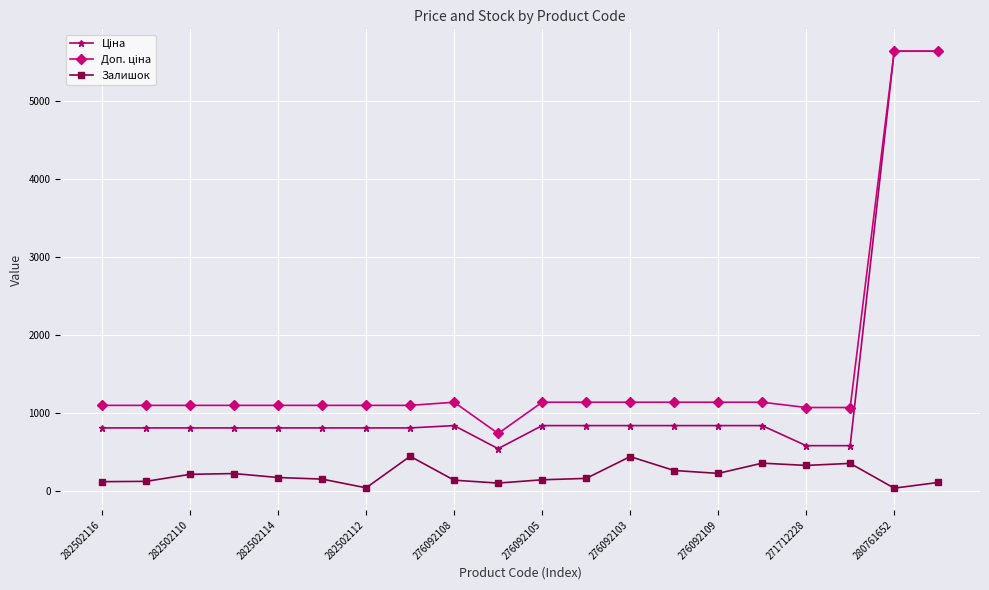

What is the value of the Залишок point at the 3rd from the left?

219.0